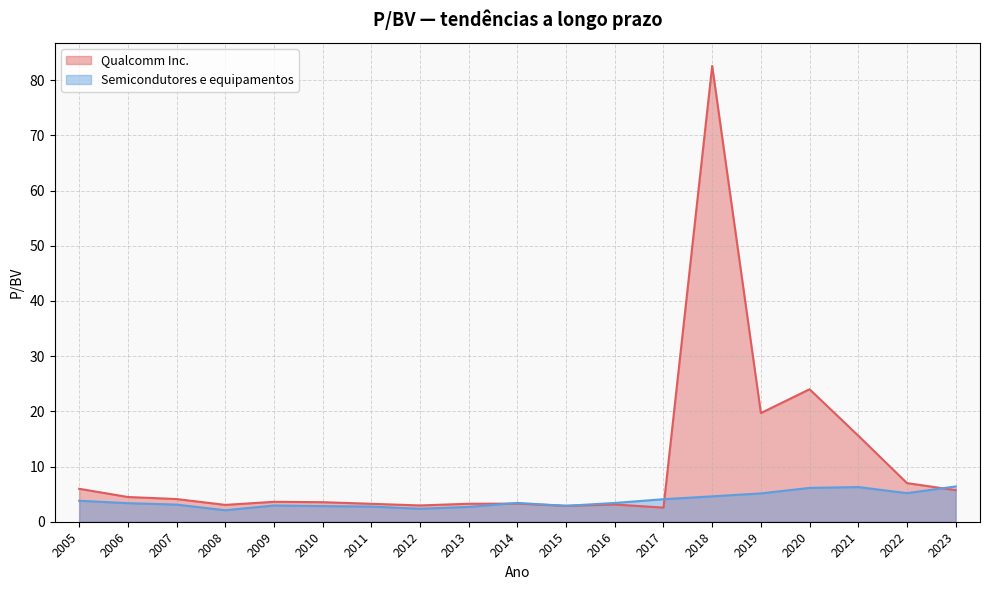

At which label is Semicondutores e equipamentos closest to 4?

2017